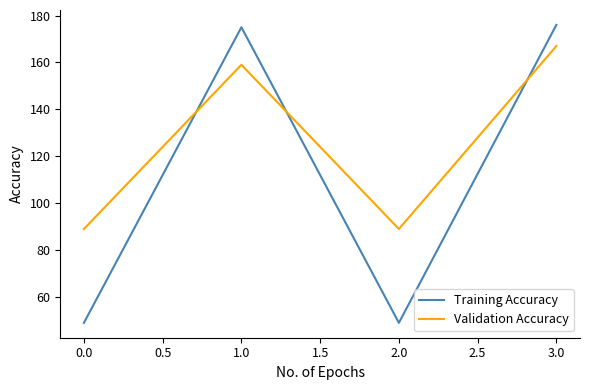

How many distinct data groups are displayed?

2